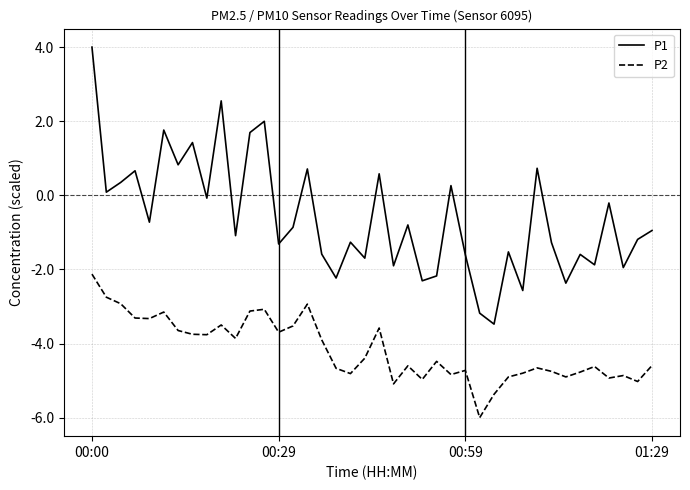

What is the difference between the maximum and minimum values in the P1 series?

7.5